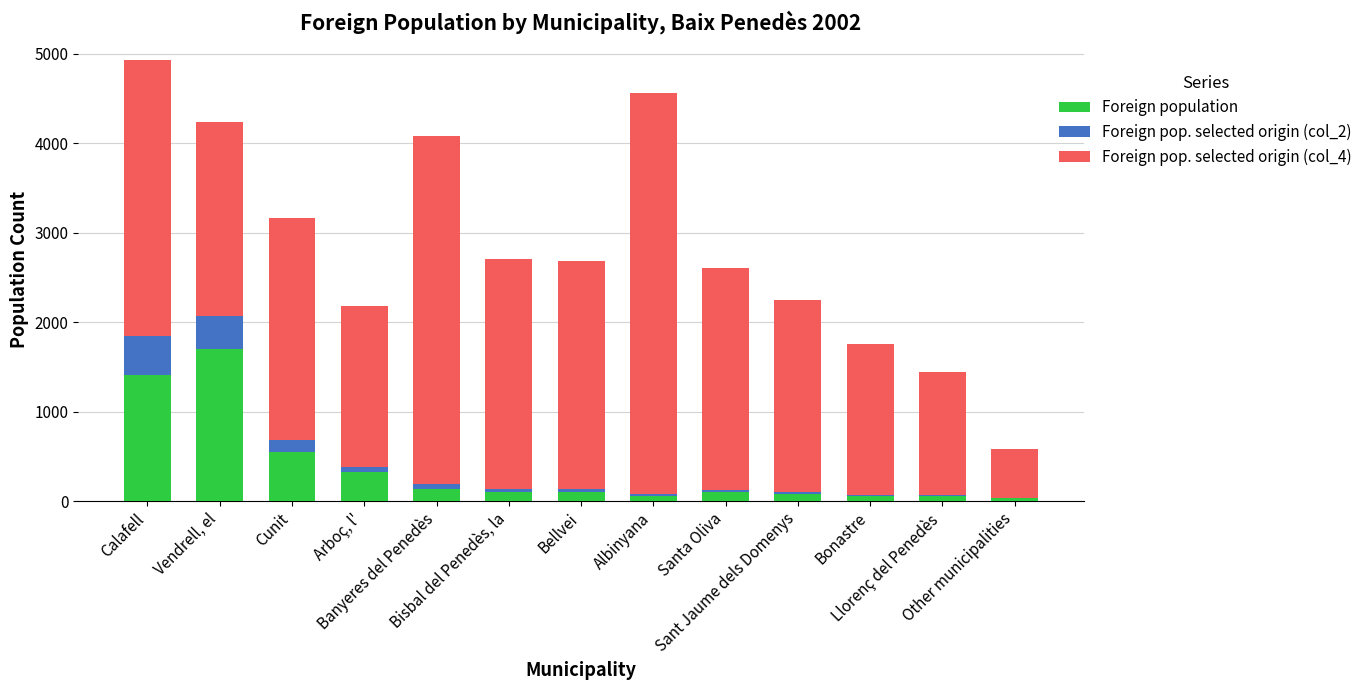

What is the maximum value for Foreign population?

1704